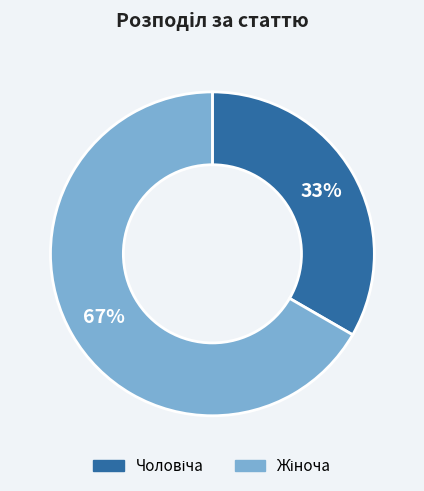

How many segments does this pie chart have?

2